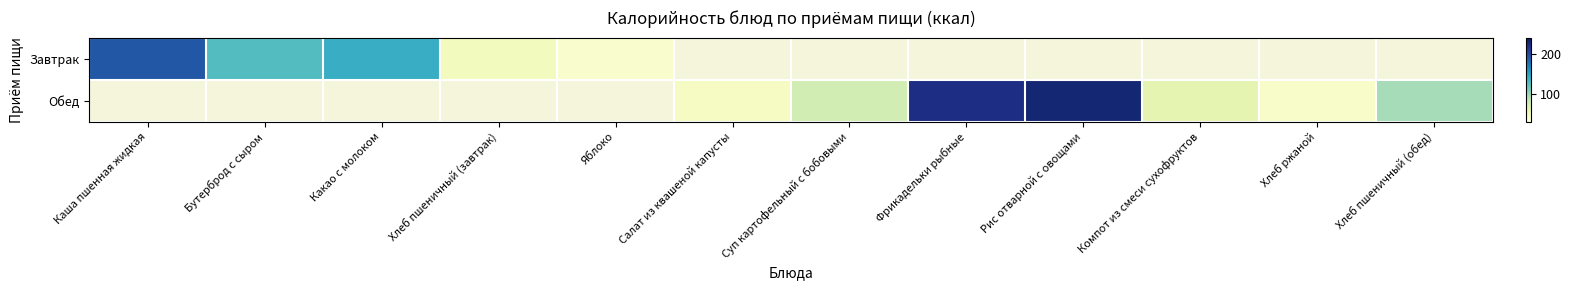

List the series in order of their peak value, highest first.

Завтрак, Обед